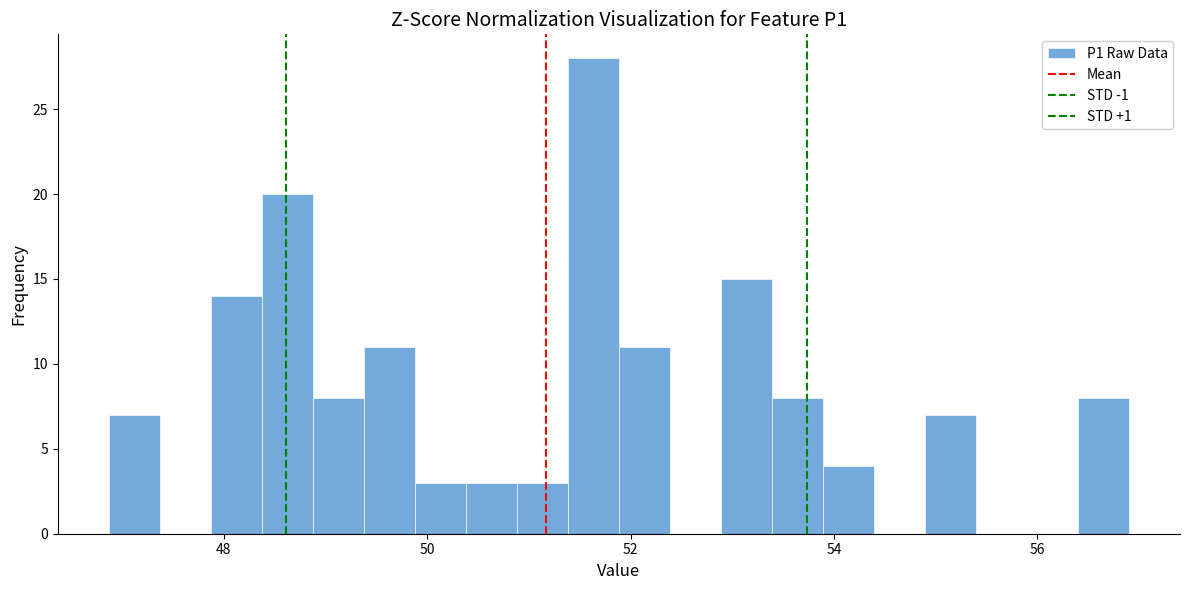

Read against the x-axis, roughly where is the centre of the tallest bar?

51.6